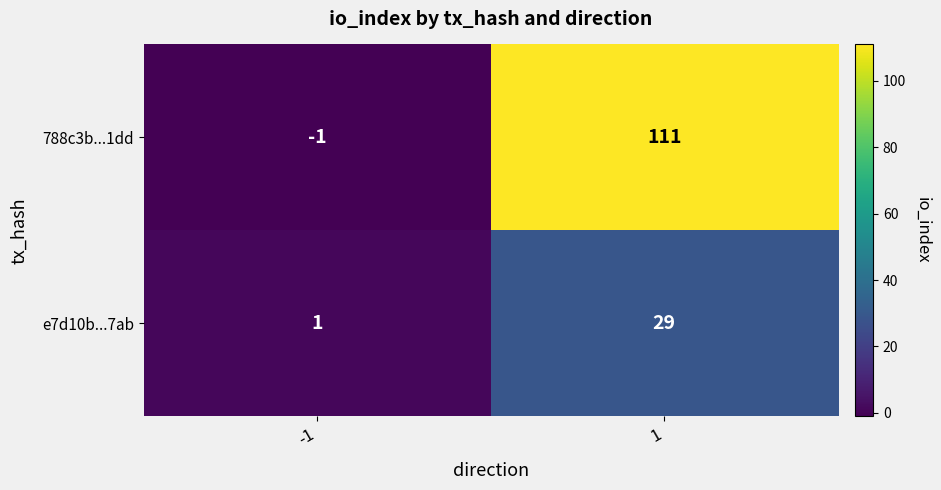

What value does the 788c3b...1dd series have at 1?

111